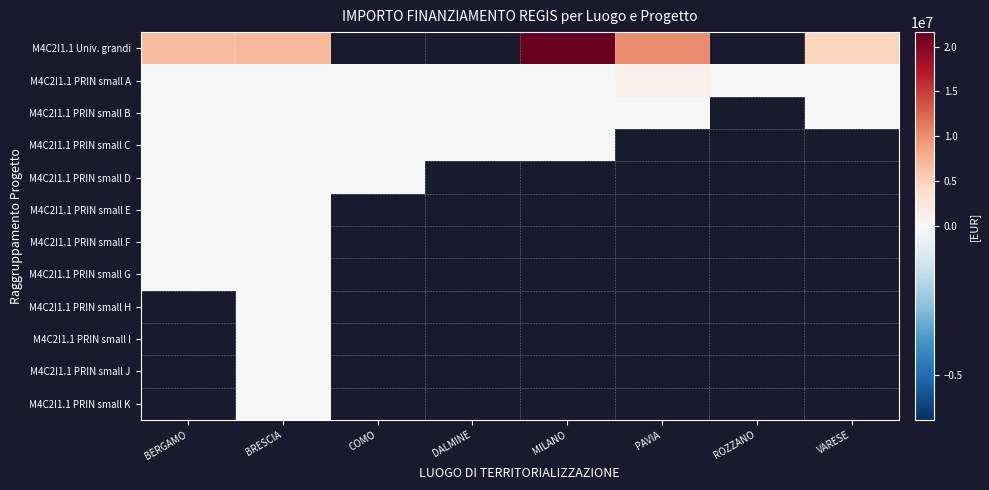

At which category does the chart reach its minimum across all series?

MILANO